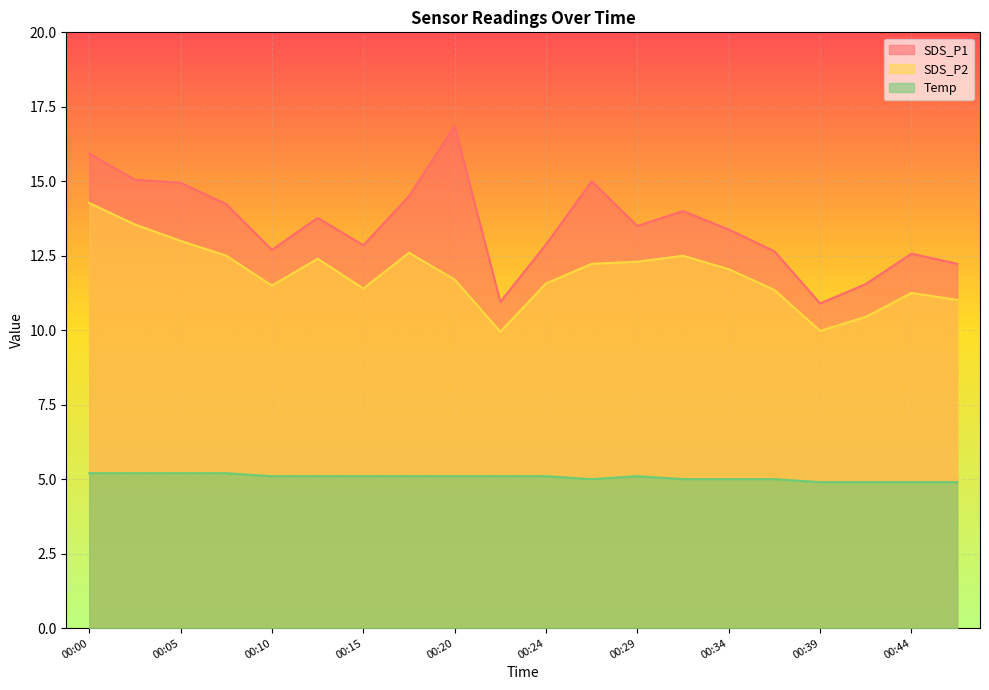

What is the difference between the highest and lowest values at 00:15?

7.8